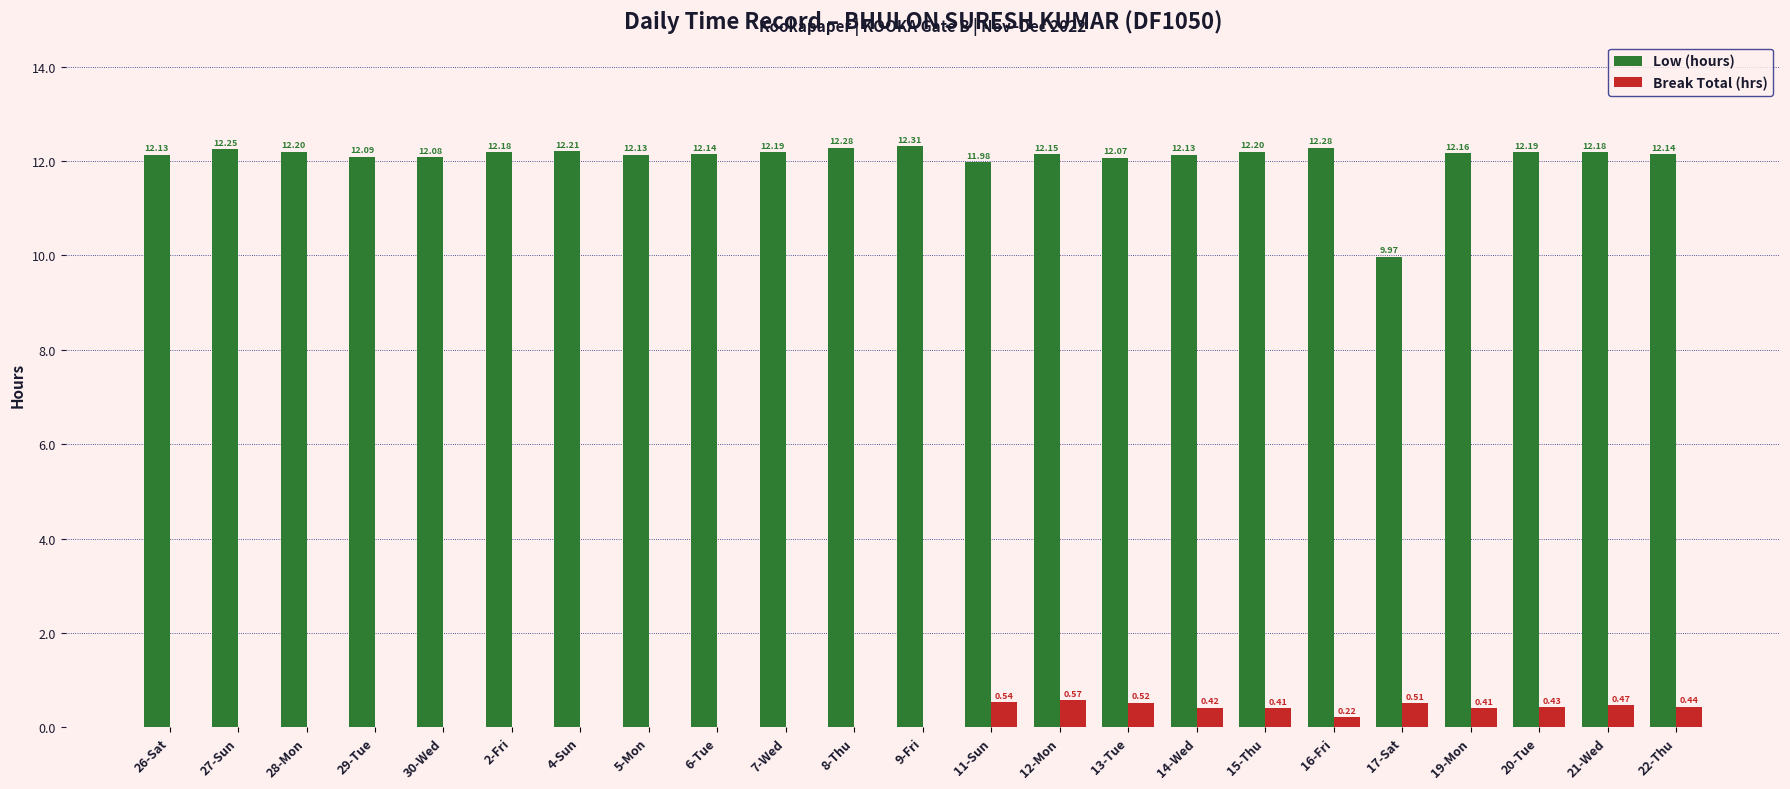

How many data points in Low (hours) are above 12?

21